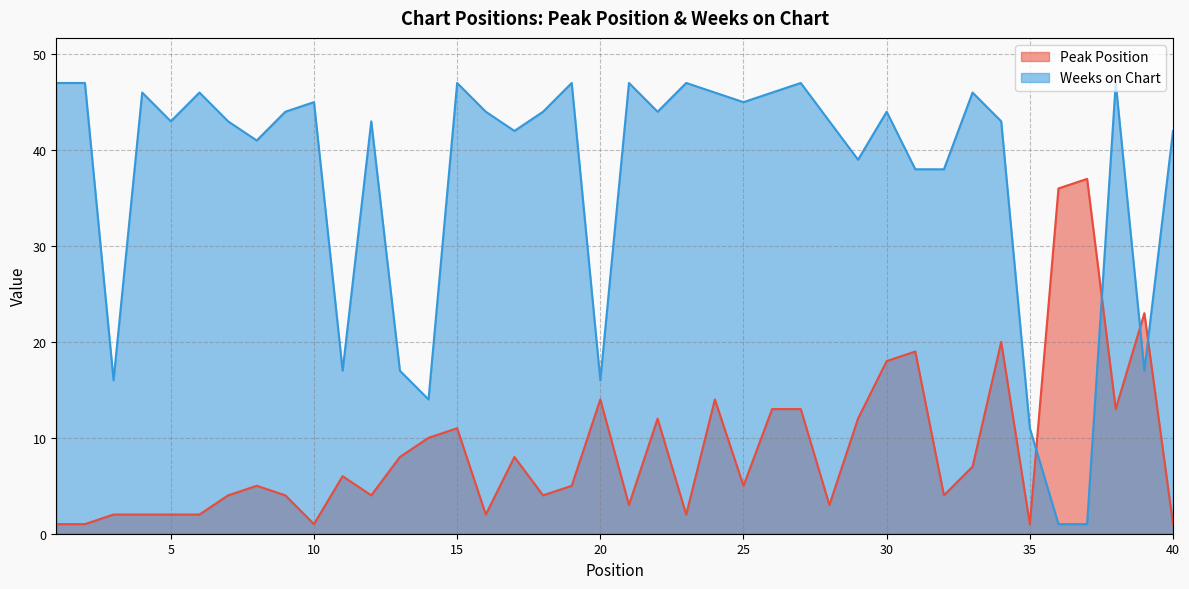

What is the sum of all Weeks on Chart values?

1481